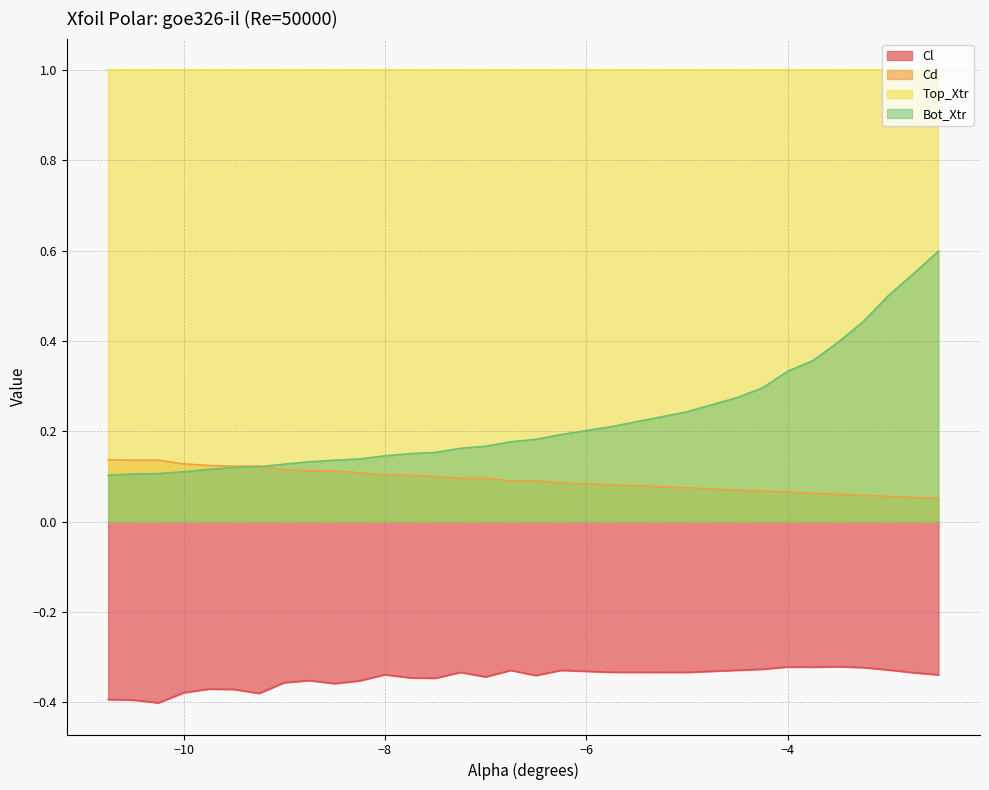

How many lines are shown in the chart?

4